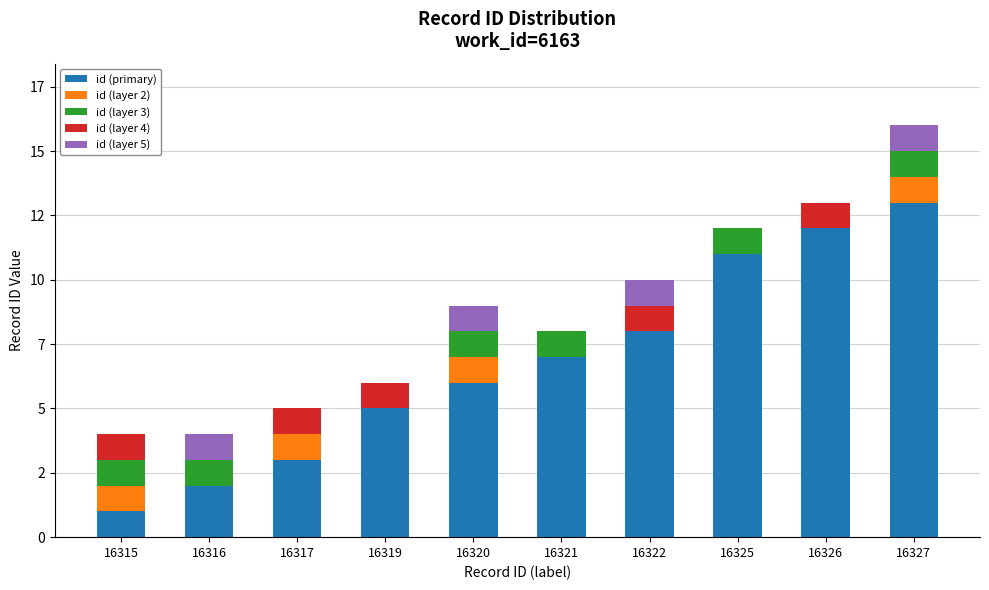

What are all the series names shown in the legend?

id (primary), id (layer 2), id (layer 3), id (layer 4), id (layer 5)